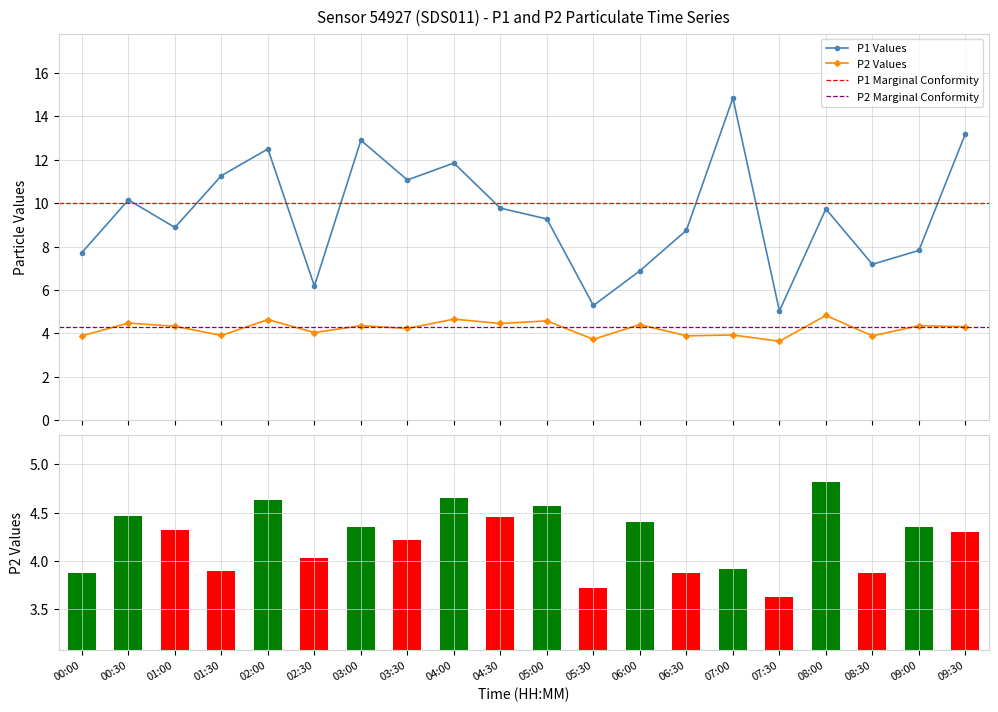

Where is P1 nearest to the value 9?

01:00